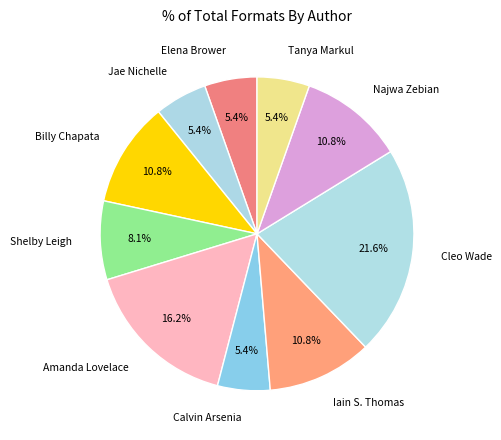

Is there any slice that represents more than half of the pie?

No